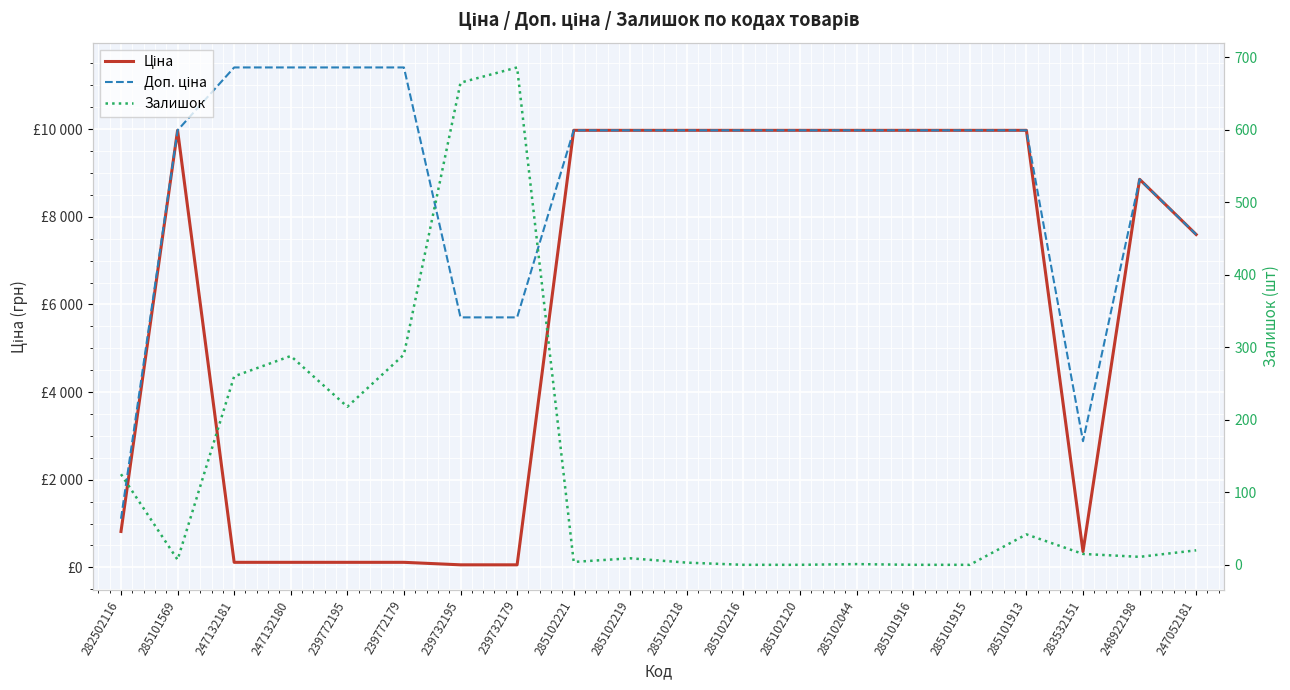

True or false: Доп. ціна has more than 1 points higher than both neighbors.

False